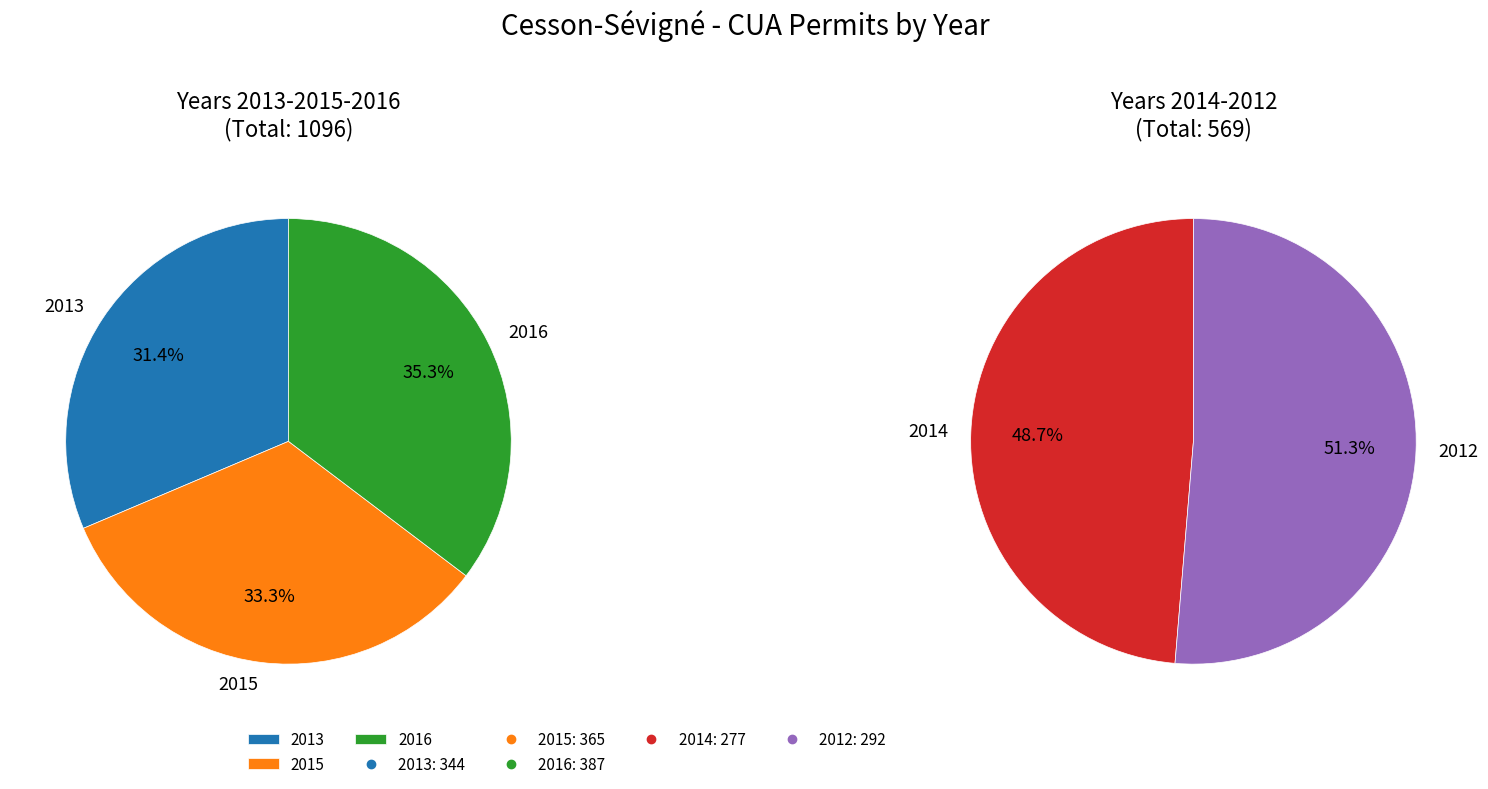

Rank the categories by value from highest to lowest.

2016, 2015, 2013, 2012, 2014